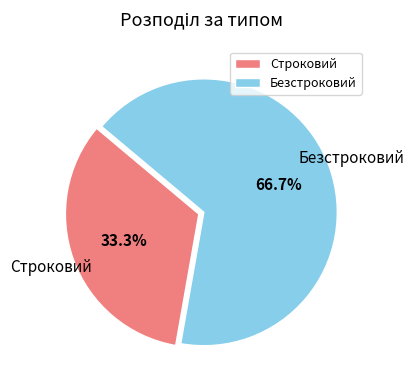

What percentage is the Безстроковий slice, to the nearest percent?

67%